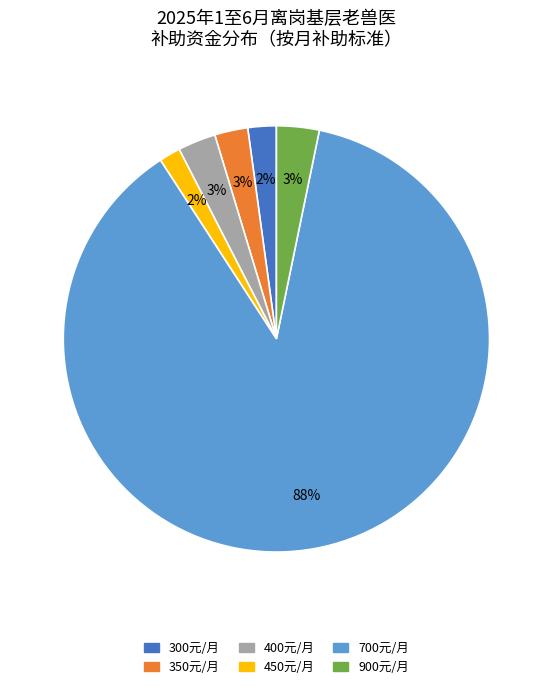

To the nearest percent, what portion does 350元/月 represent?

3%